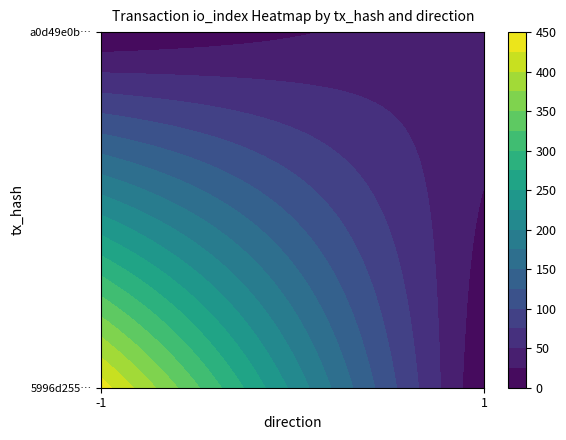

List the series in order of their overall mean, lowest first.

a0d49e0b3e11aa073d8b2227c1ba56f7f408e5e, 5996d2552292e2d1bdfdf43e21cf568dfc70375